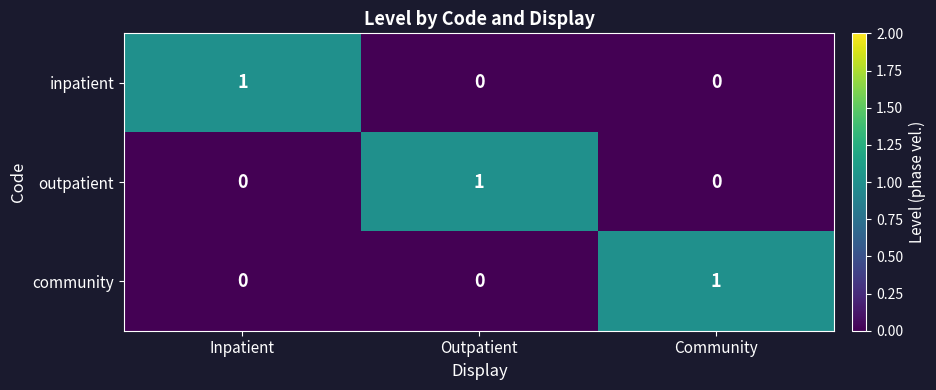

The outpatient series shows 0 at Inpatient. True or false?

True